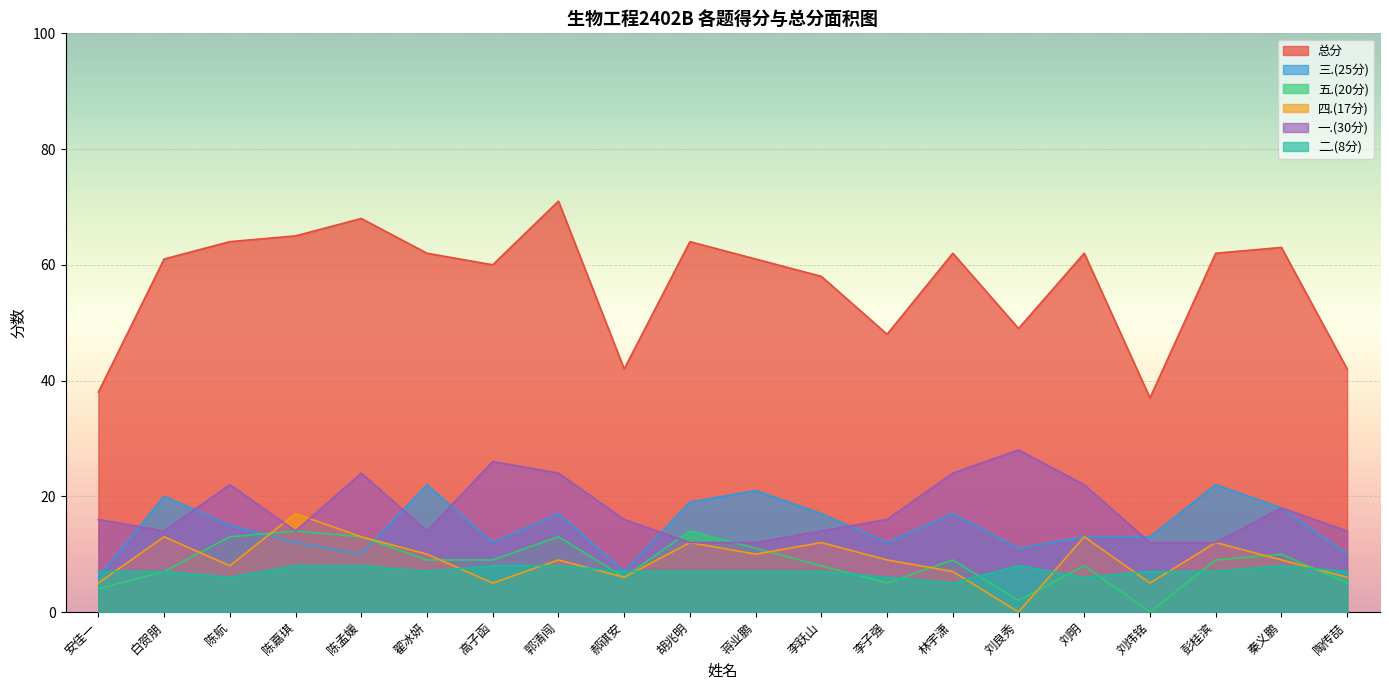

What is the difference between the 一.(30分) values at 陈孟媛 and 高子函?

2